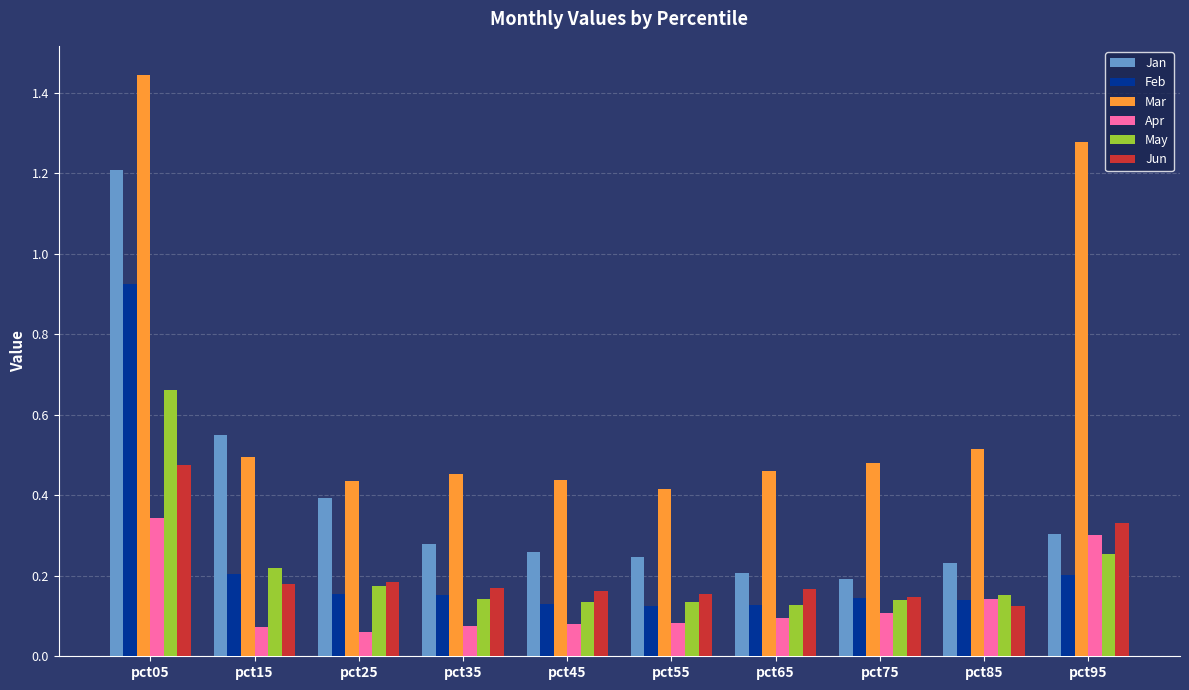

Rank the series at pct15 from lowest to highest value.

Apr, Jun, Feb, May, Mar, Jan